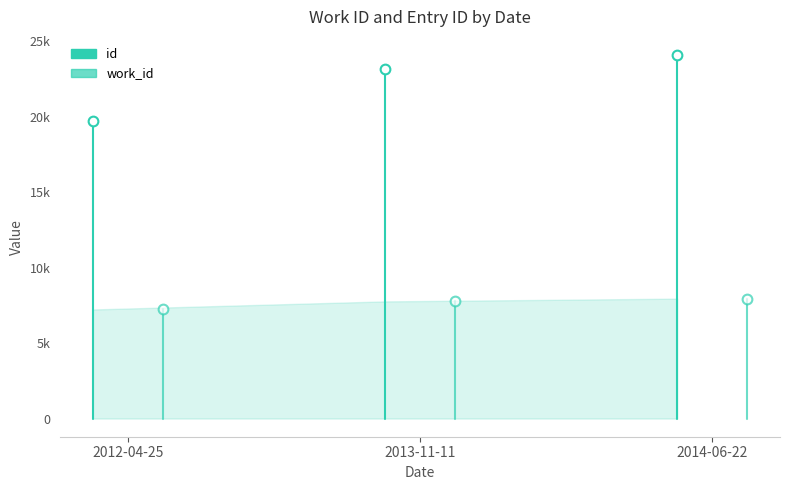

Which series has the largest total across all categories?

id